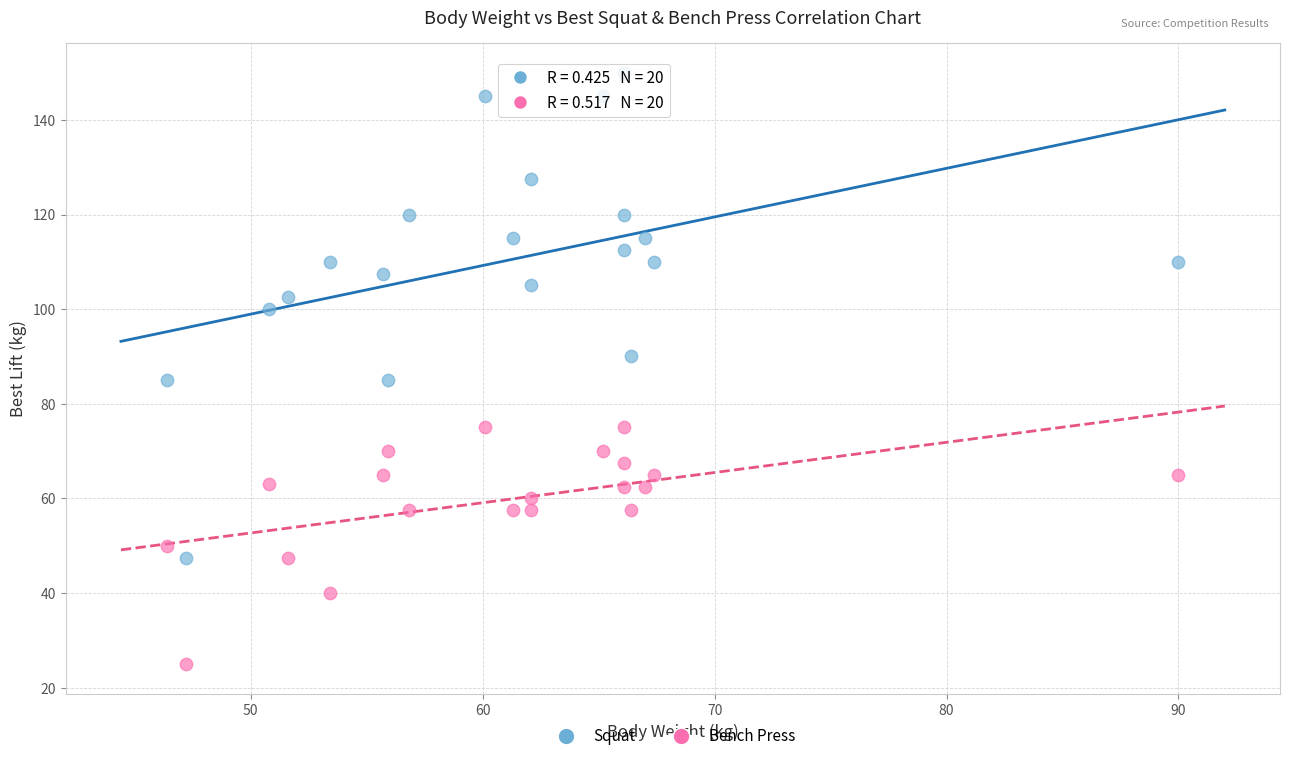

What are all the series names shown in the legend?

Squat, Bench Press